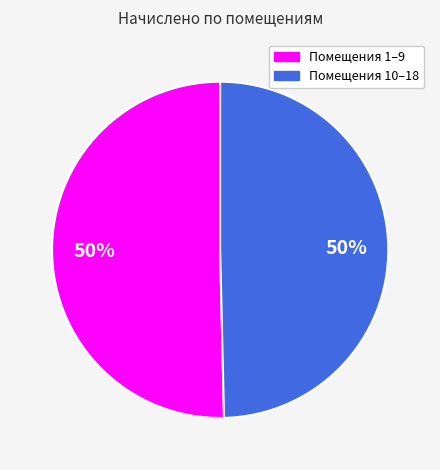

What is the ratio of the value at Помещения 10–18 to the value at Помещения 1–9?

1.0